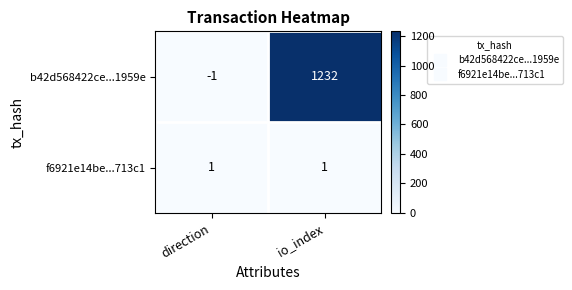

Which series has the widest spread of values?

b42d568422ce...1959e